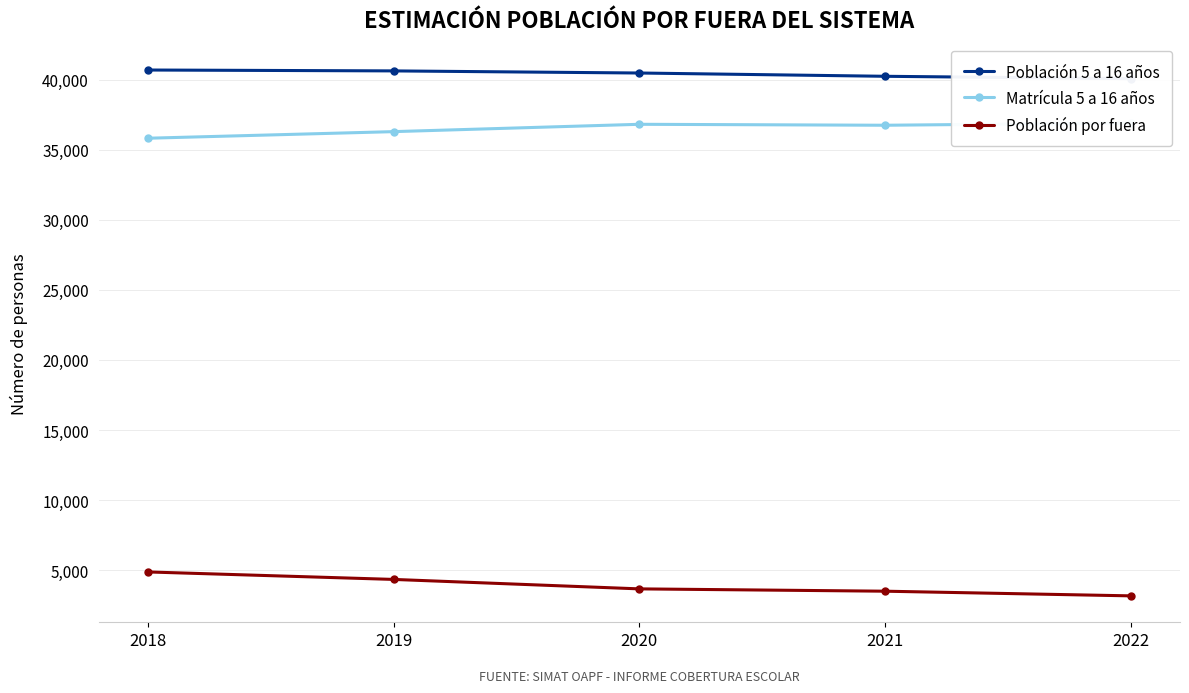

Rank the series by their maximum value, from lowest to highest.

Población por fuera, Matrícula 5 a 16 años, Población 5 a 16 años